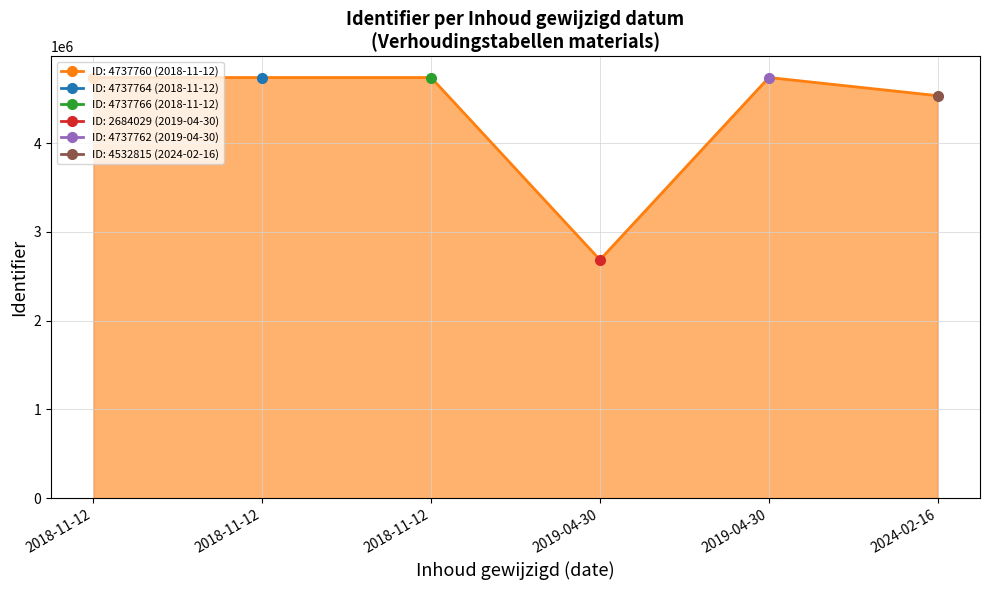

How many values are below 4737762?

3